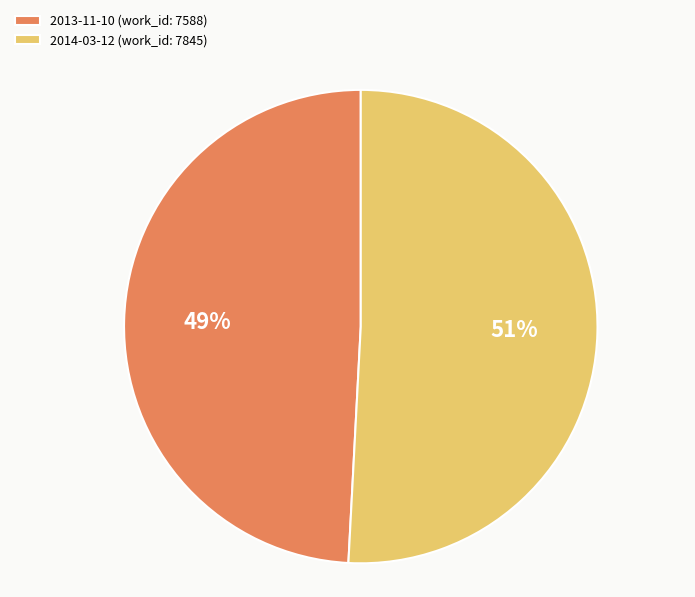

To the nearest percent, what is the difference between the 2014-03-12 and 2013-11-10 slice percentages?

2%